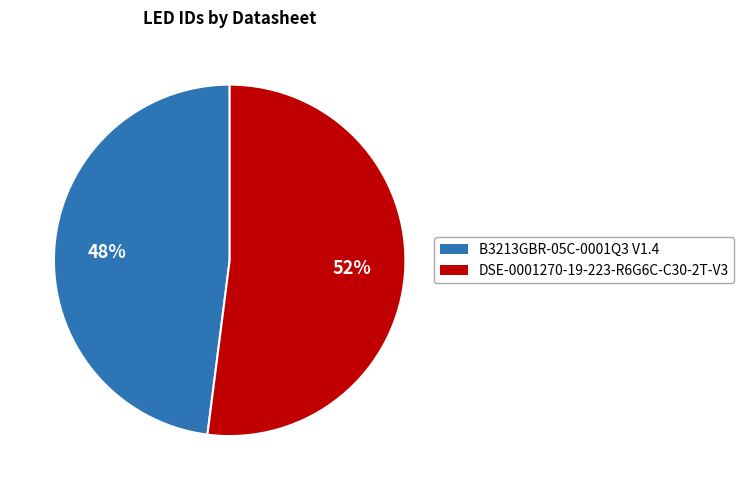

What is the ratio of the value at B3213GBR-05C-0001Q3 V1.4 to the value at DSE-0001270-19-223-R6G6C-C30-2T-V3?

0.9